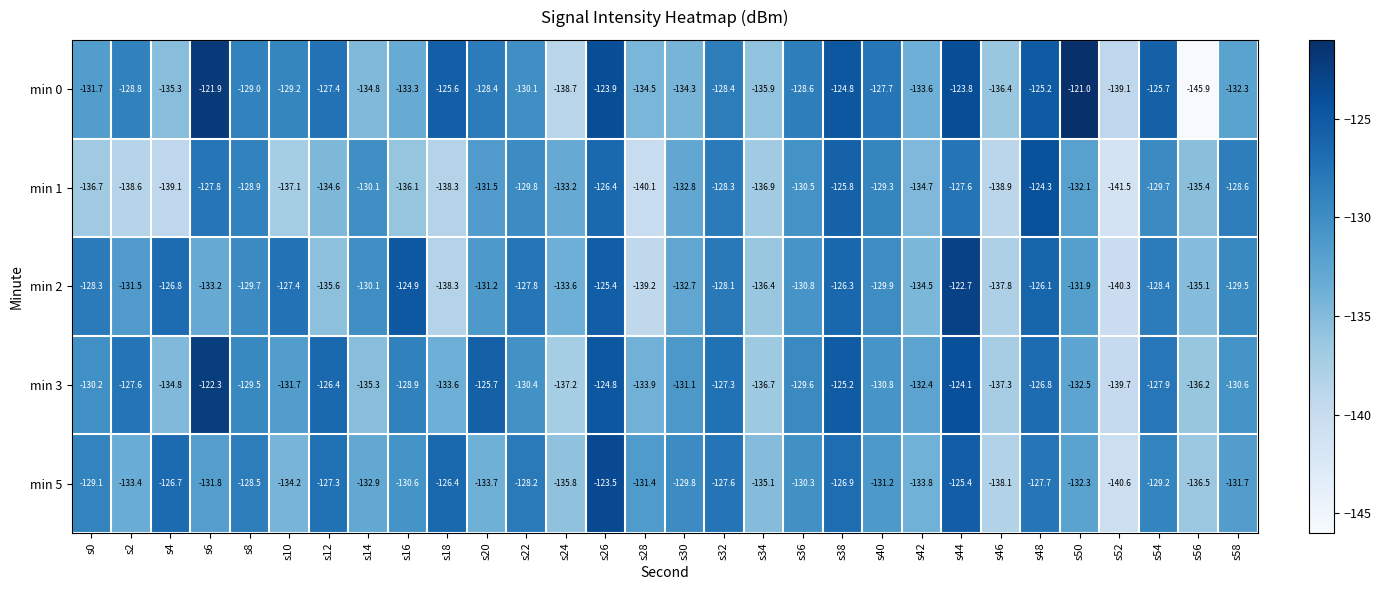

At which label does min 3 first exceed -130?

s2